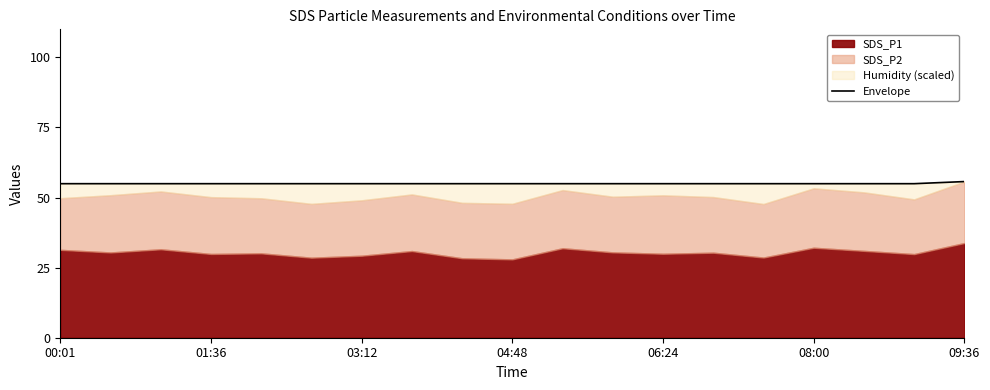

True or false: there are more than 2 points higher than both neighbors.

False